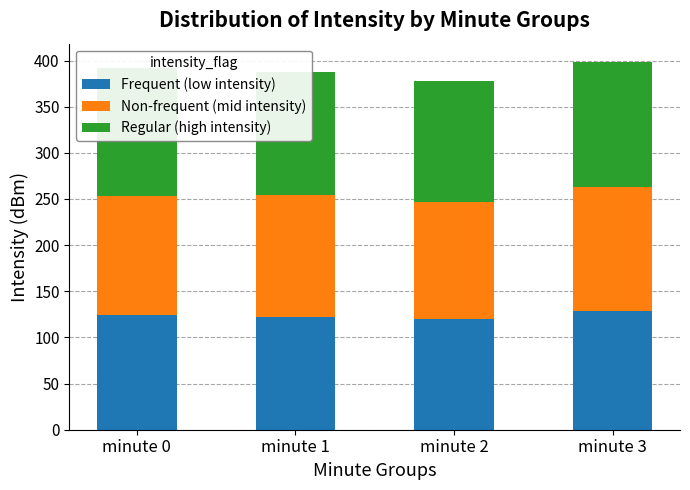

At how many categories does at least one series exceed 119?

4